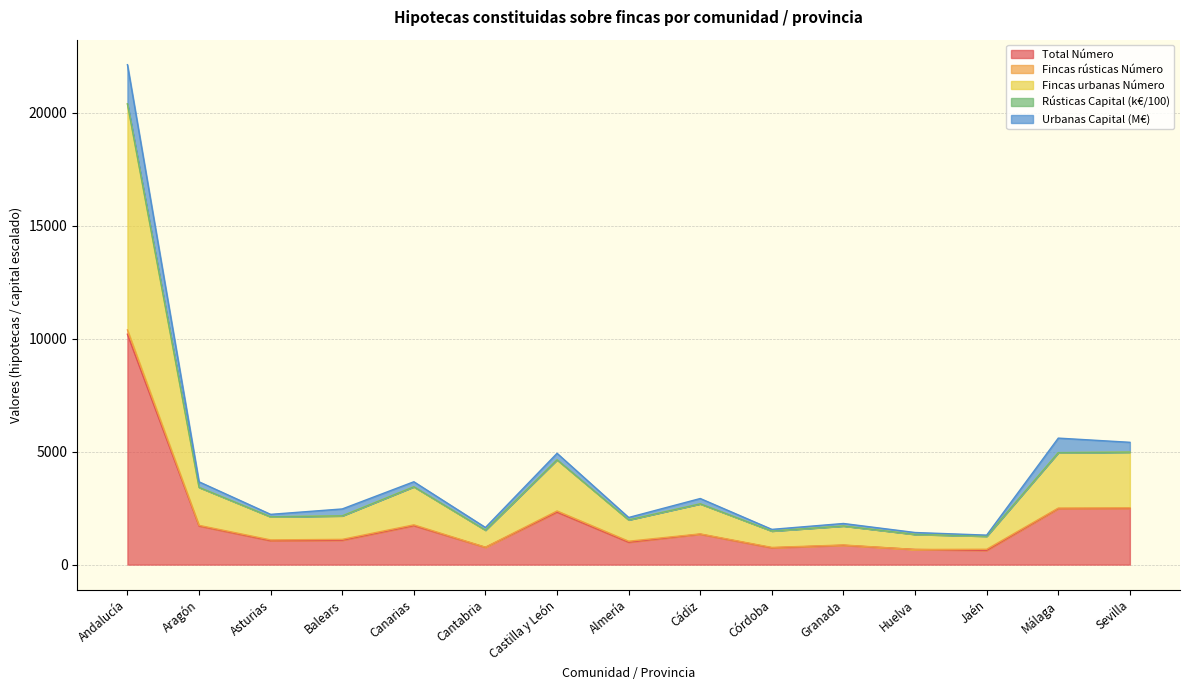

Reading left to right, extract all data points from this chart.

Total Número: 10199.0	1710.0	1058.0	1079.0	1723.0	763.0	2320.0	990.0	1345.0	743.0	855.0	669.0	629.0	2478.0	2490.0
Fincas urbanas Número: 20398.0	3420.0	2116.0	2158.0	3446.0	1526.0	4640.0	1980.0	2690.0	1486.0	1710.0	1338.0	1258.0	4956.0	4980.0
Fincas urbanas Capital: 22133.5	3666.0	2225.1	2463.9	3668.3	1644.2	4927.7	2086.5	2926.0	1559.9	1820.4	1420.8	1305.1	5600.2	5414.6